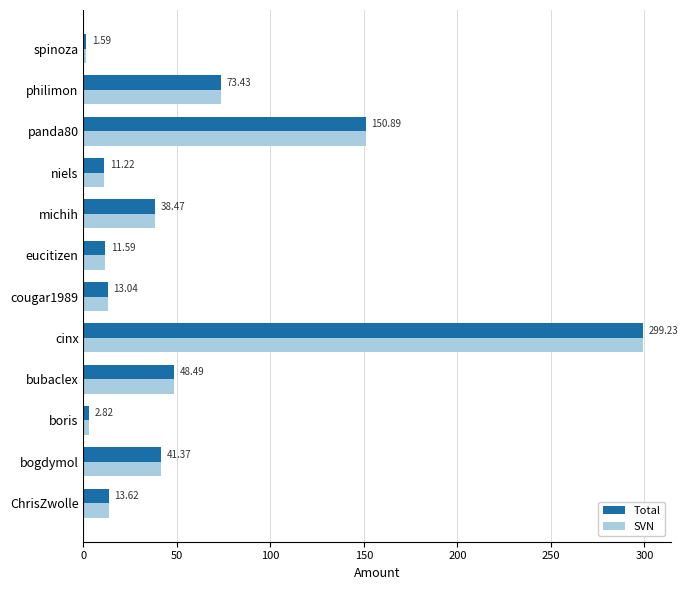

Rank the categories by Total value from lowest to highest.

spinoza, boris, niels, eucitizen, cougar1989, ChrisZwolle, michih, bogdymol, bubaclex, philimon, panda80, cinx